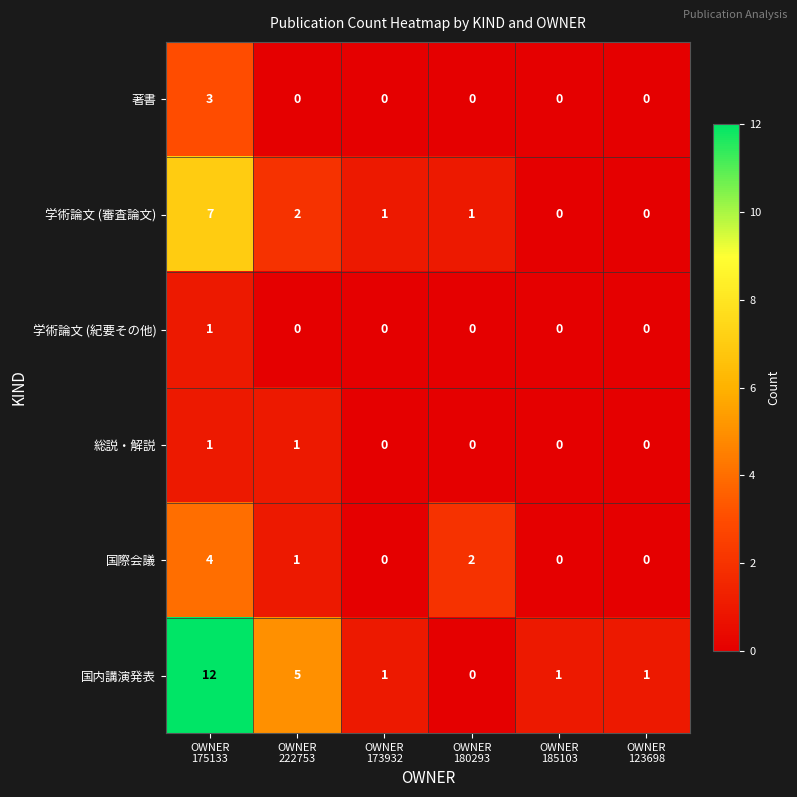

What is the difference between the highest and lowest values at OWNER
173932?

1